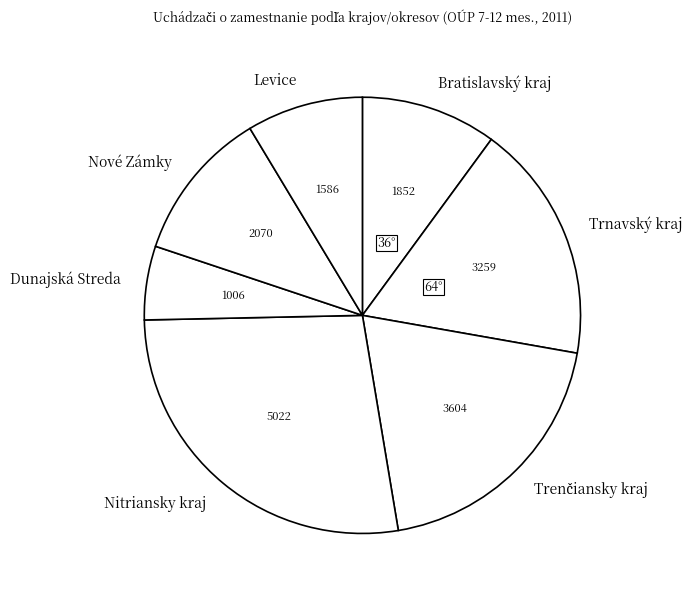

Is it true that Levice is 9% of the pie?

True